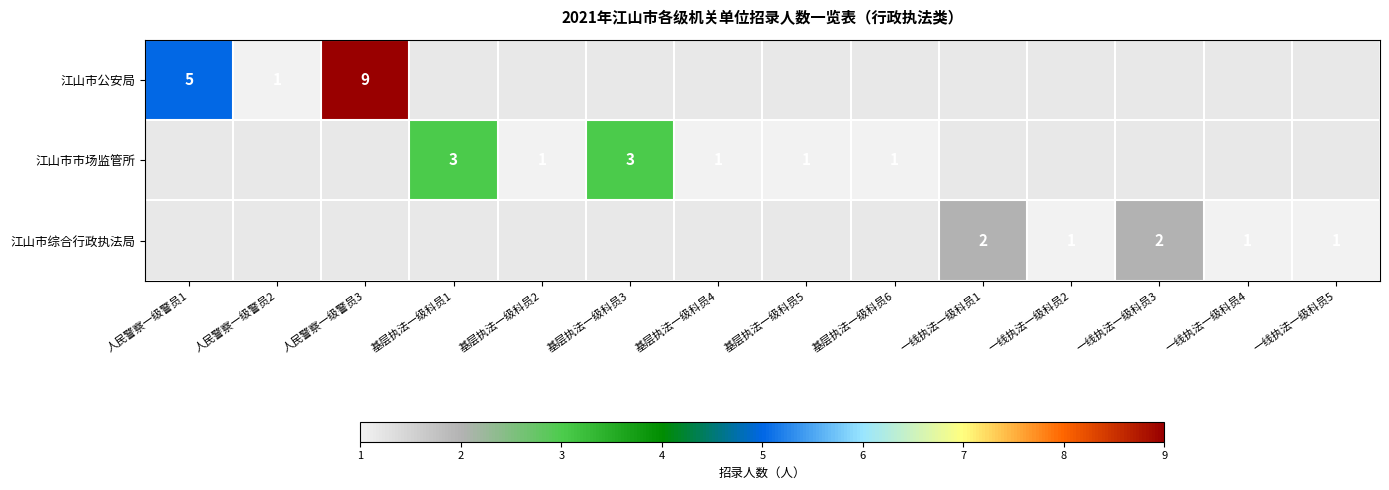

The value of 江山市综合行政执法局 at 一线执法一级科员4 is 1. True or false?

True